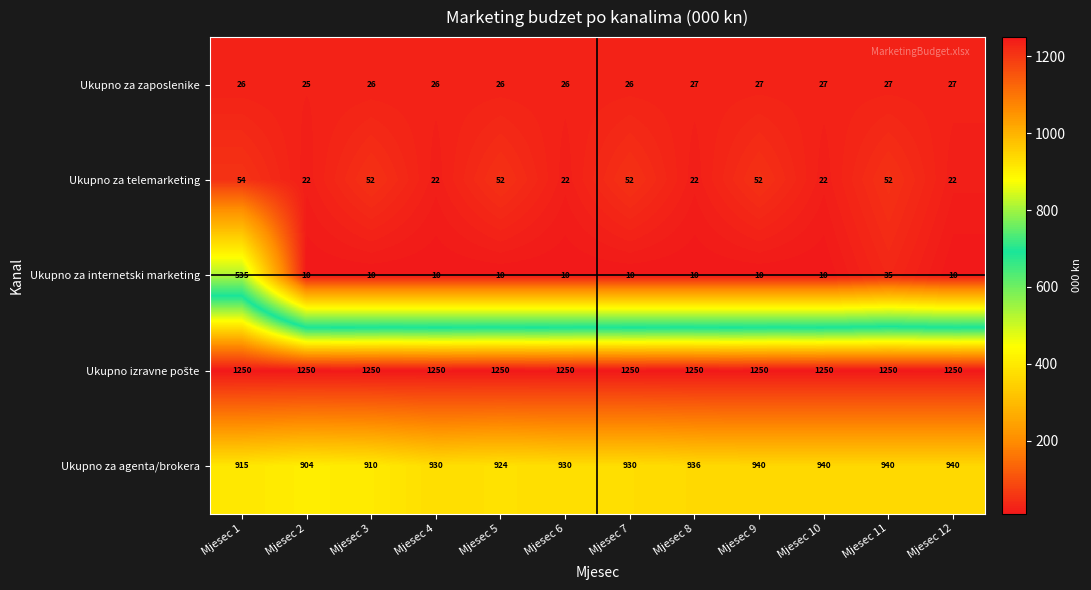

The value of Ukupno za zaposlenike at Mjesec 4 is 44. True or false?

False